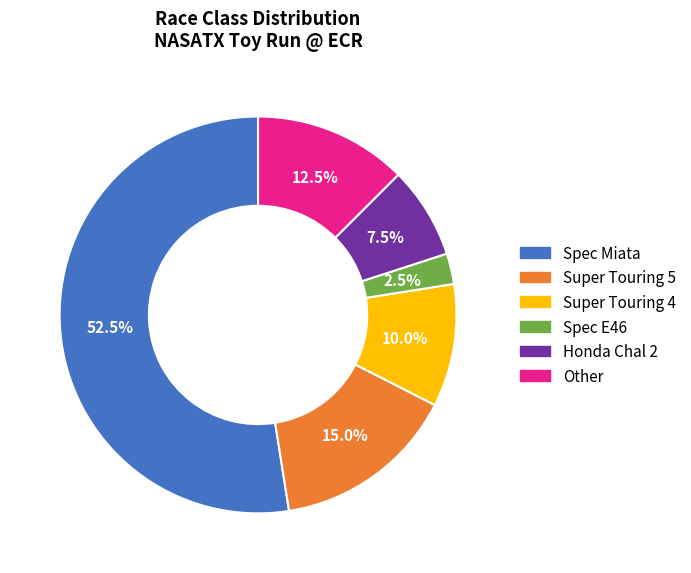

What portion of the pie excludes Spec Miata?

47.5%